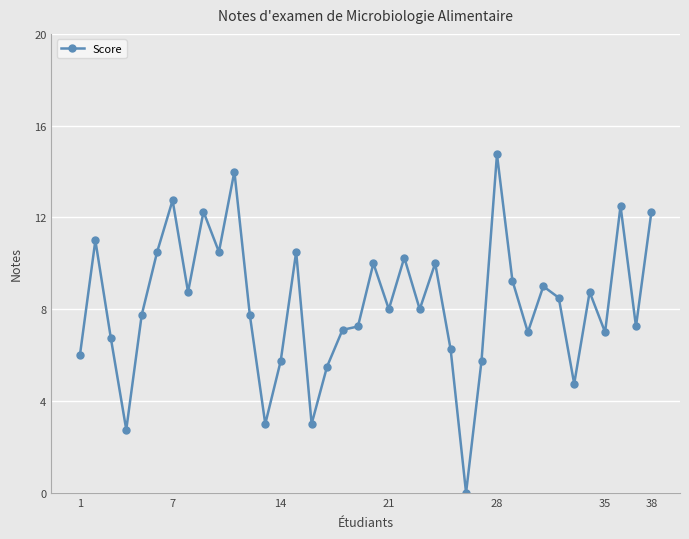

What is the sum of all values?

312.1